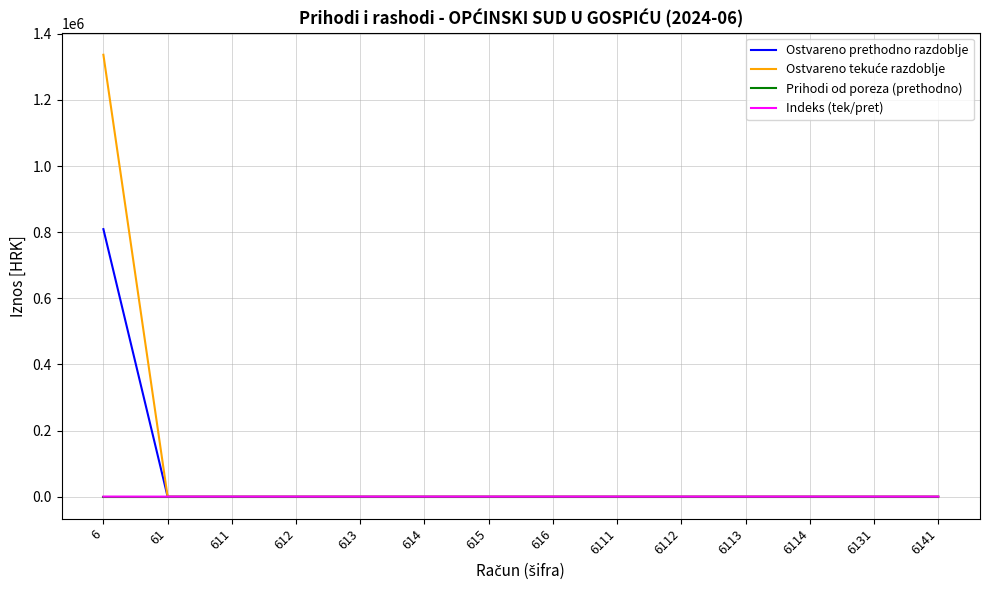

The value of Ostvareno prethodno razdoblje at 61 is 383471.2. True or false?

False